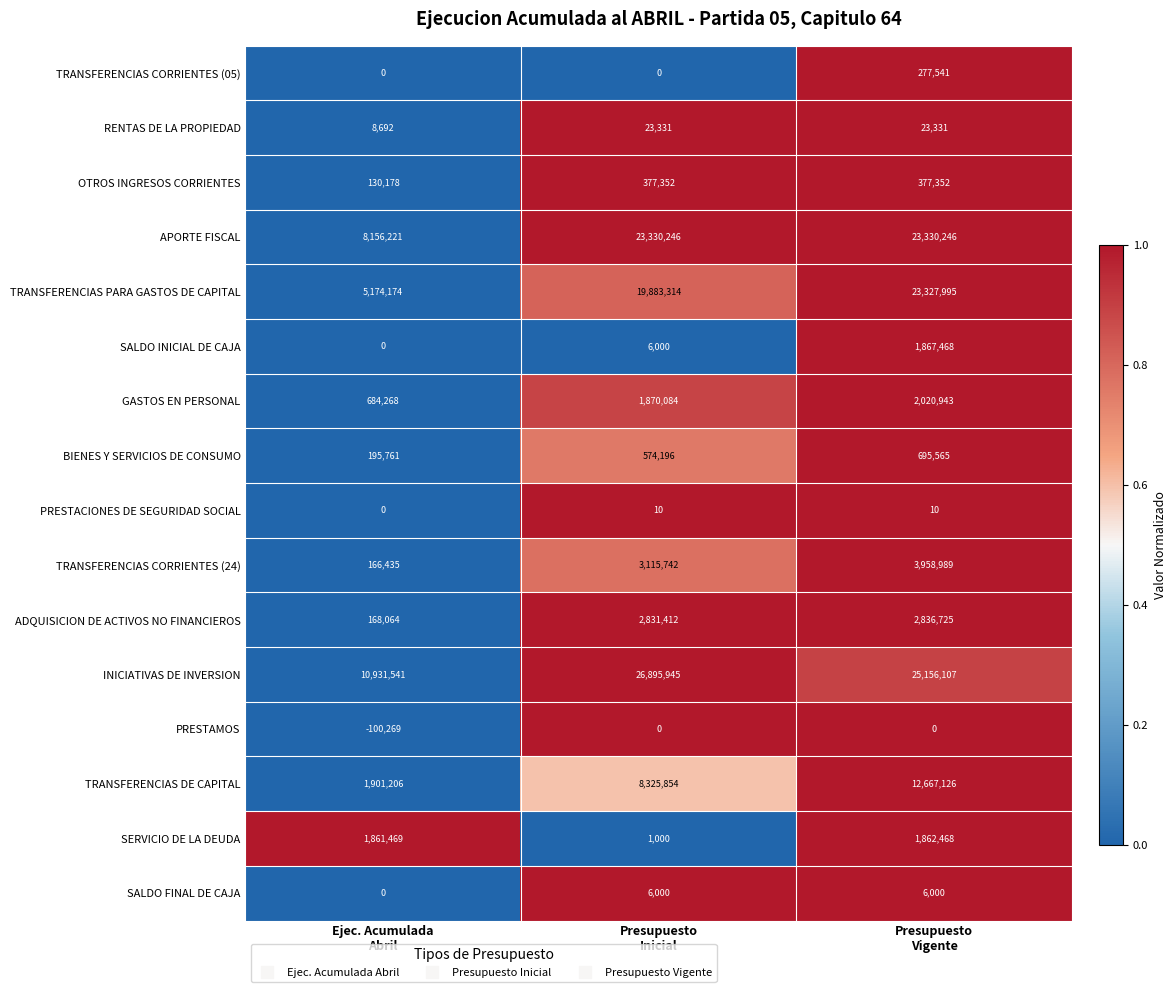

What is the average value of the TRANSFERENCIAS CORRIENTES (24) series?

2413722